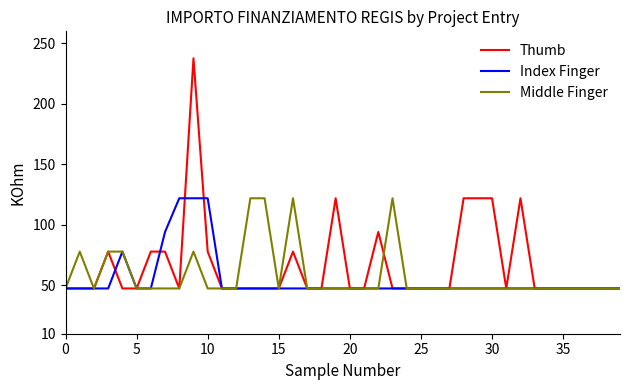

What are all the series names shown in the legend?

Thumb, Index Finger, Middle Finger